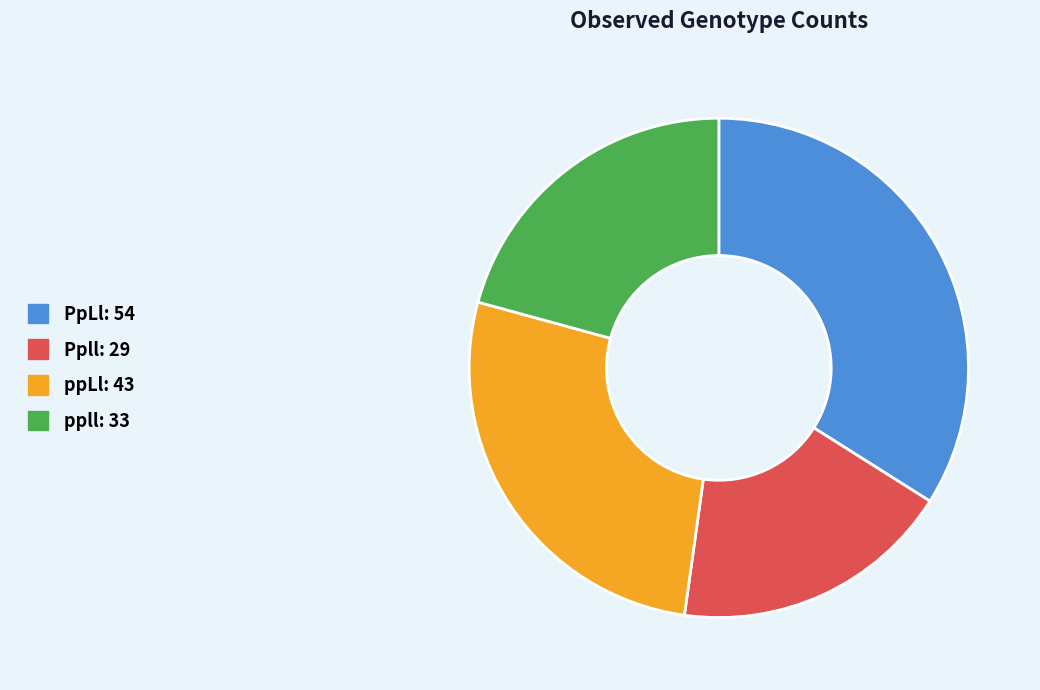

Does any single category account for the majority?

No